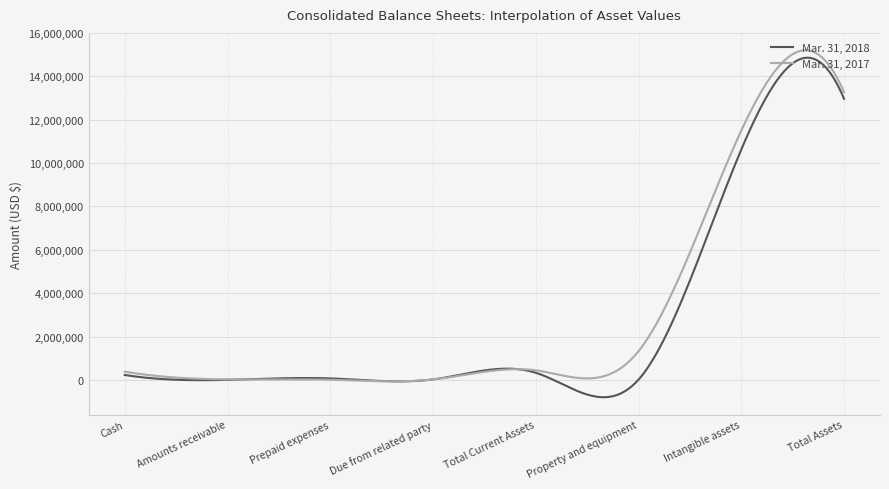

At how many categories does at least one series exceed 12702495?

38